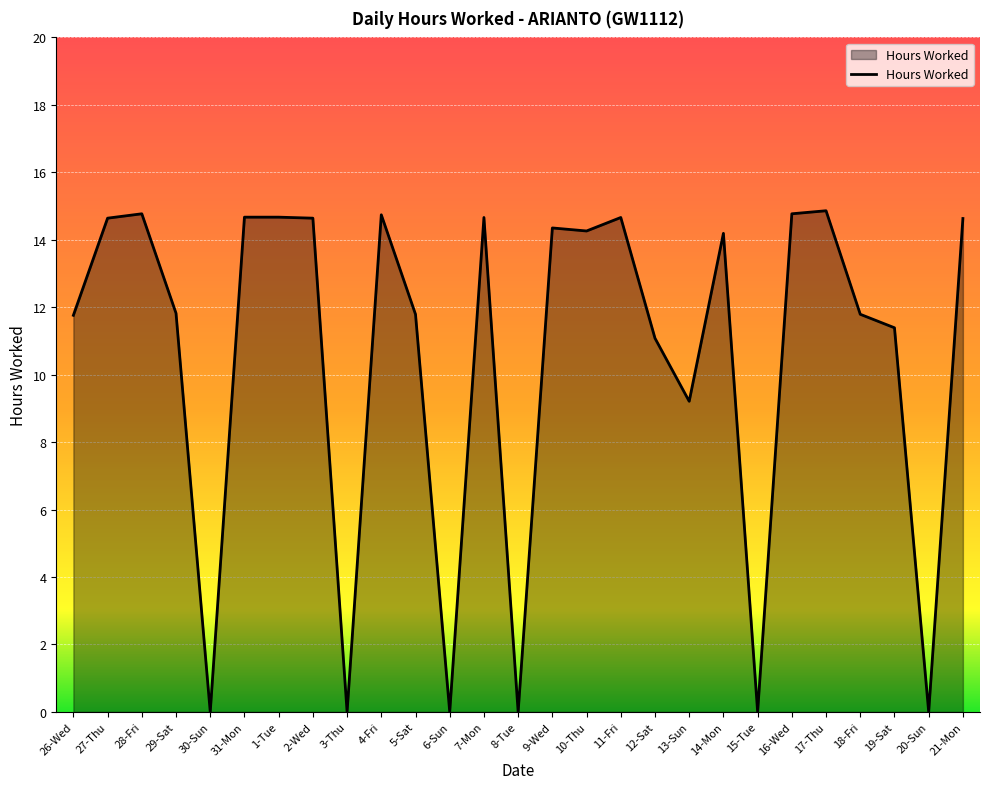

What is the sum of all values?

283.4